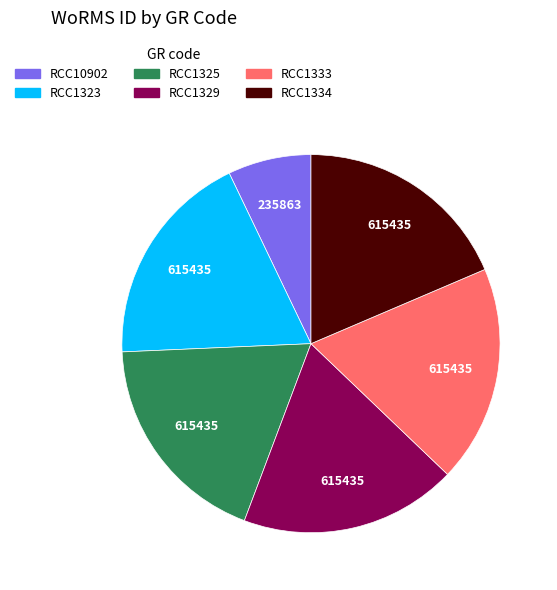

Does any single category account for the majority?

No